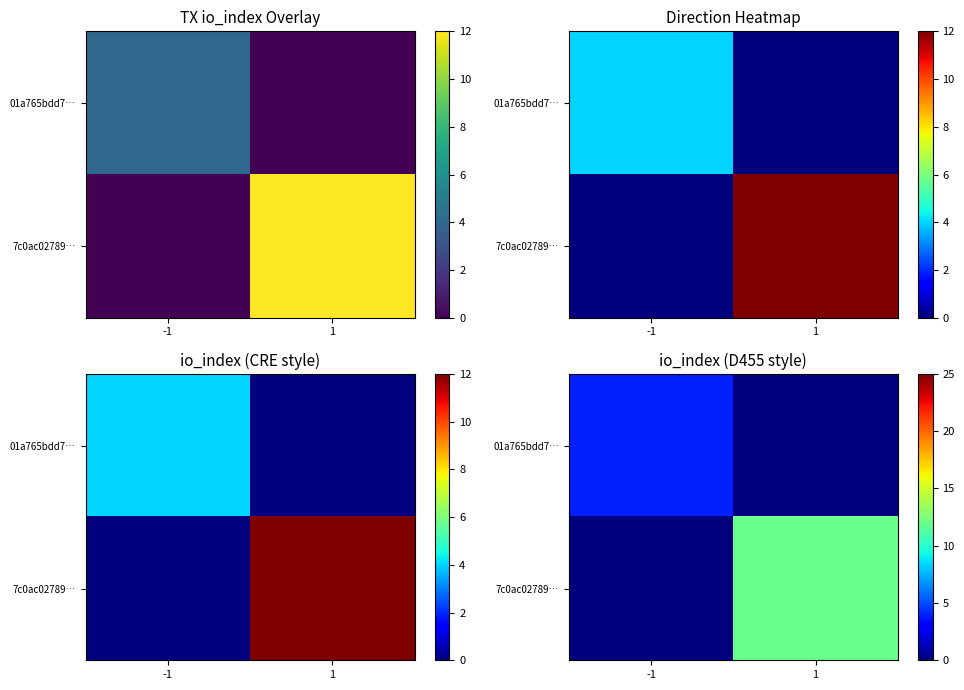

Which series has the largest total across all categories?

7c0ac02789…